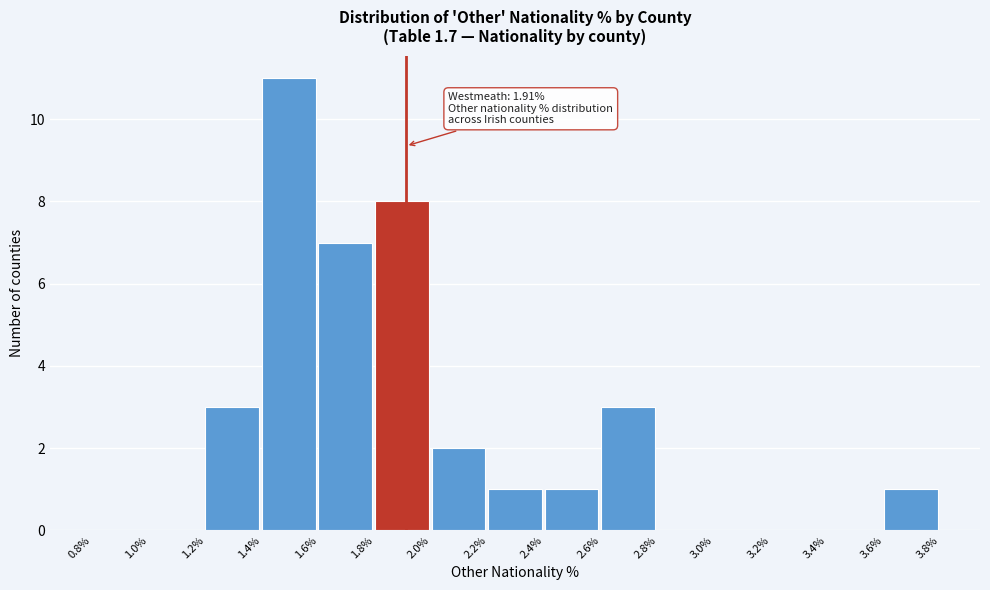

Which range on the x-axis has the tallest bar?

1.4% to 1.6%